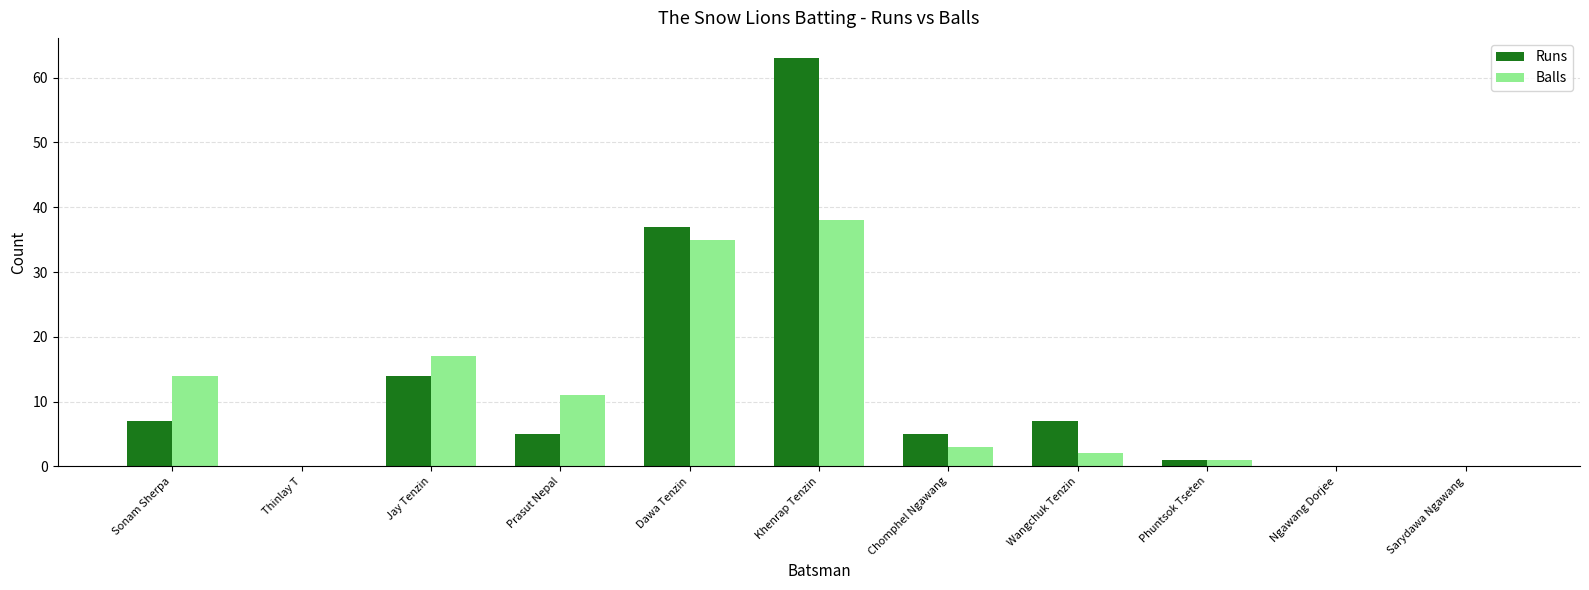

Where does the Runs series first go above 5?

Sonam Sherpa